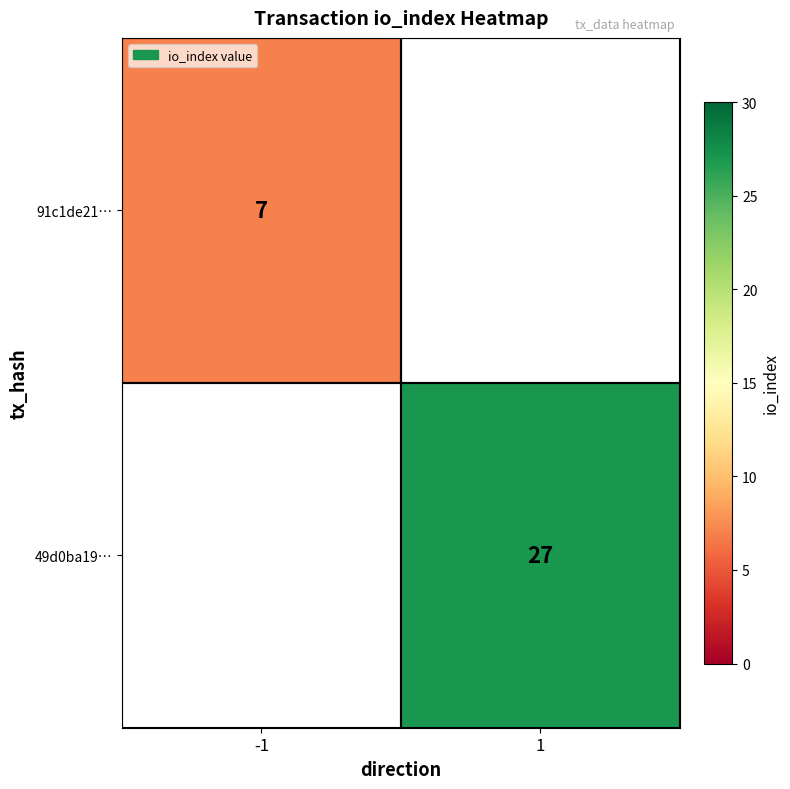

How many categories are shown in the chart?

2